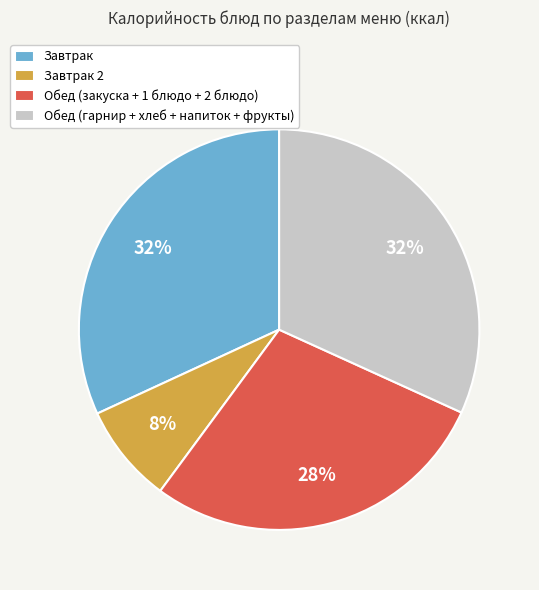

Which has a higher value, Завтрак 2 or Завтрак?

Завтрак